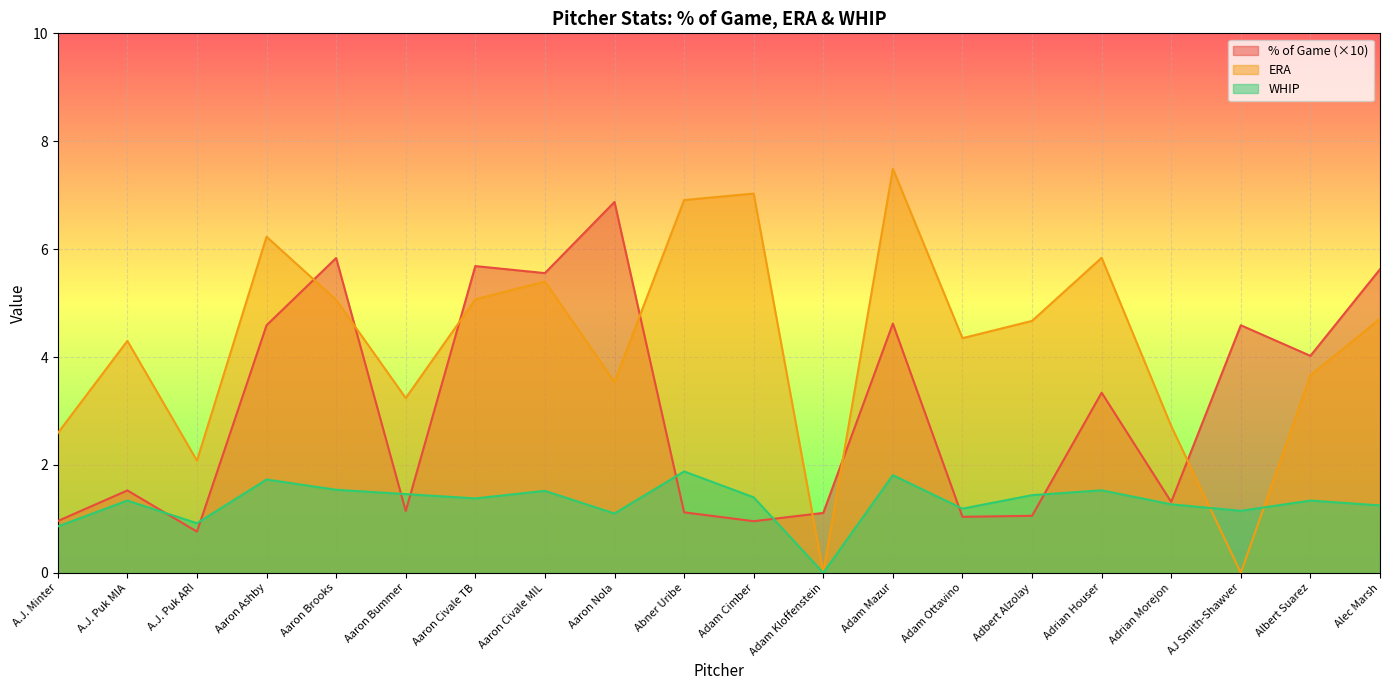

At how many categories does at least one series exceed 4?

15